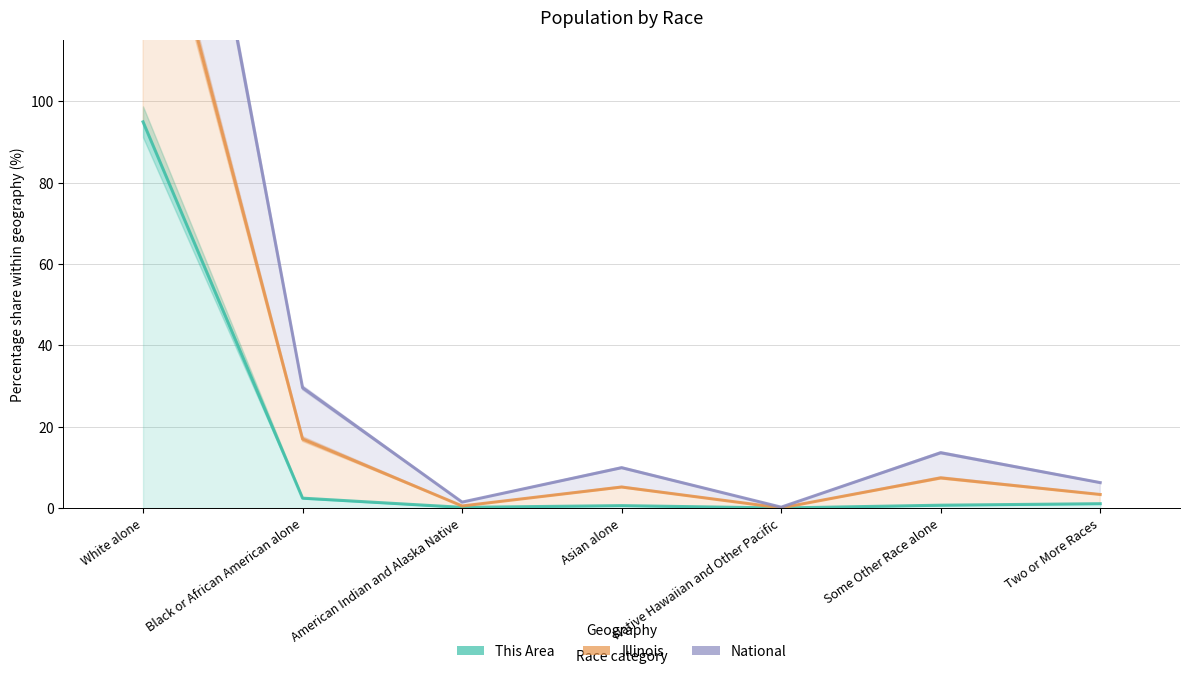

At which label does National reach its minimum?

Native Hawaiian and Other Pacific